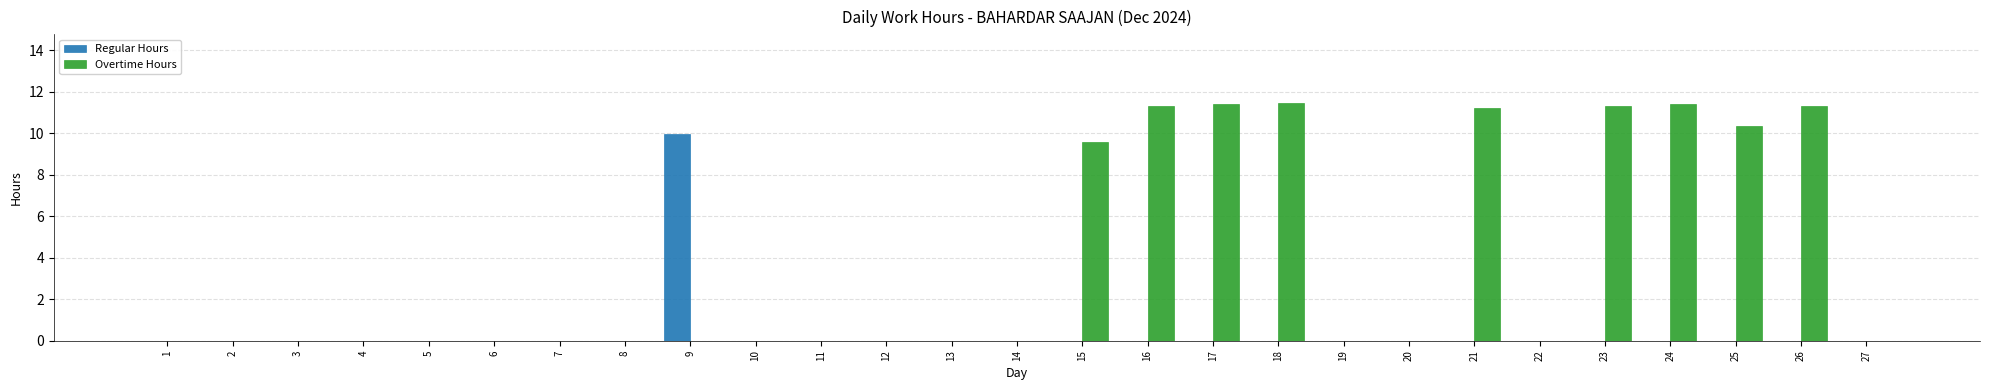

Which series has the largest total across all categories?

Overtime Hours